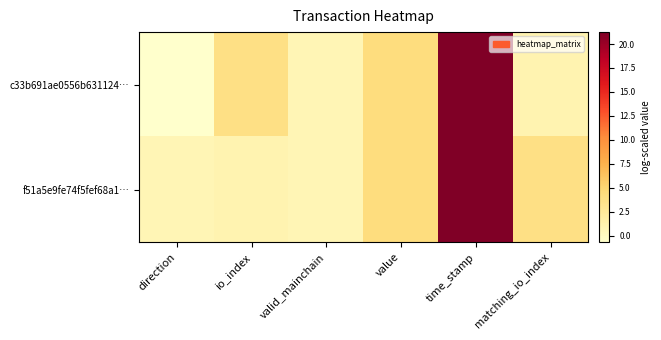

What is the total value across all series at io_index?

4.9